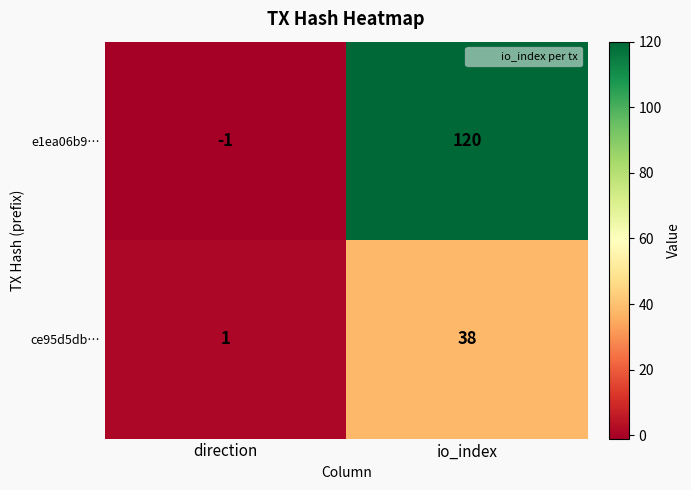

List the series in order of their peak value, lowest first.

ce95d5db…, e1ea06b9…